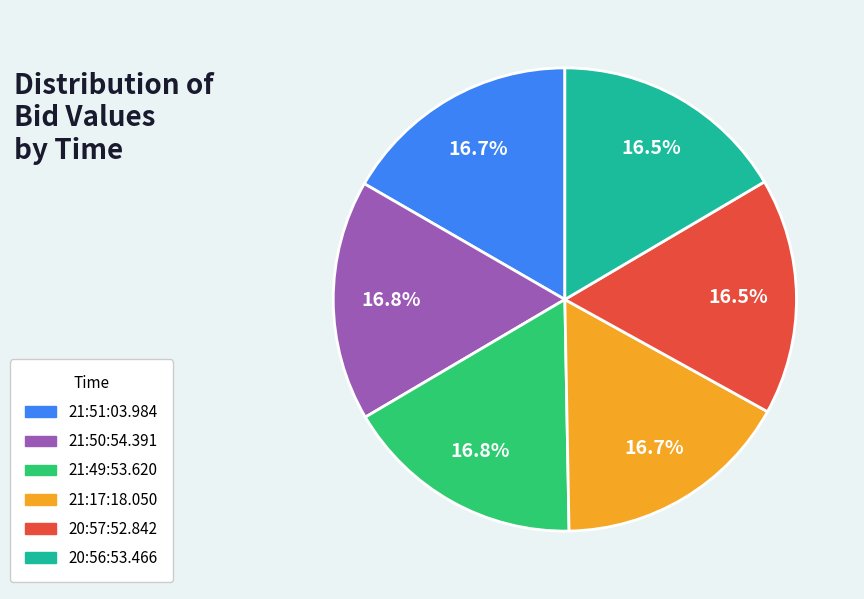

Is there any slice that represents more than half of the pie?

No